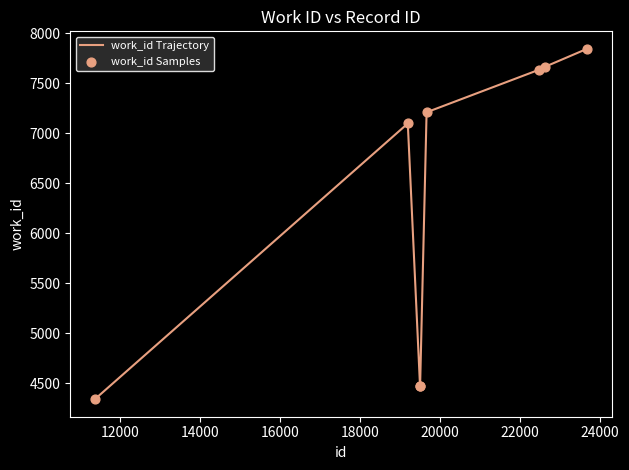

What is the sum of all values?

50746